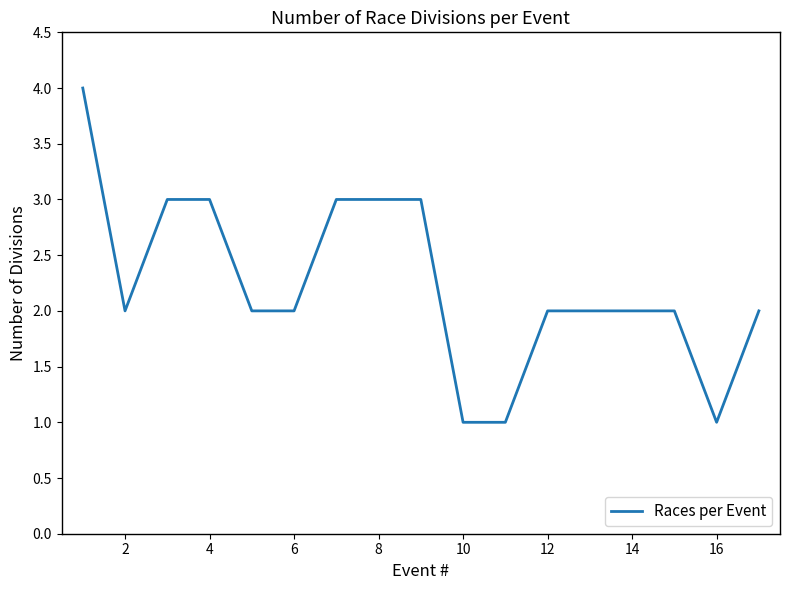

What is the difference between the maximum and minimum values?

3